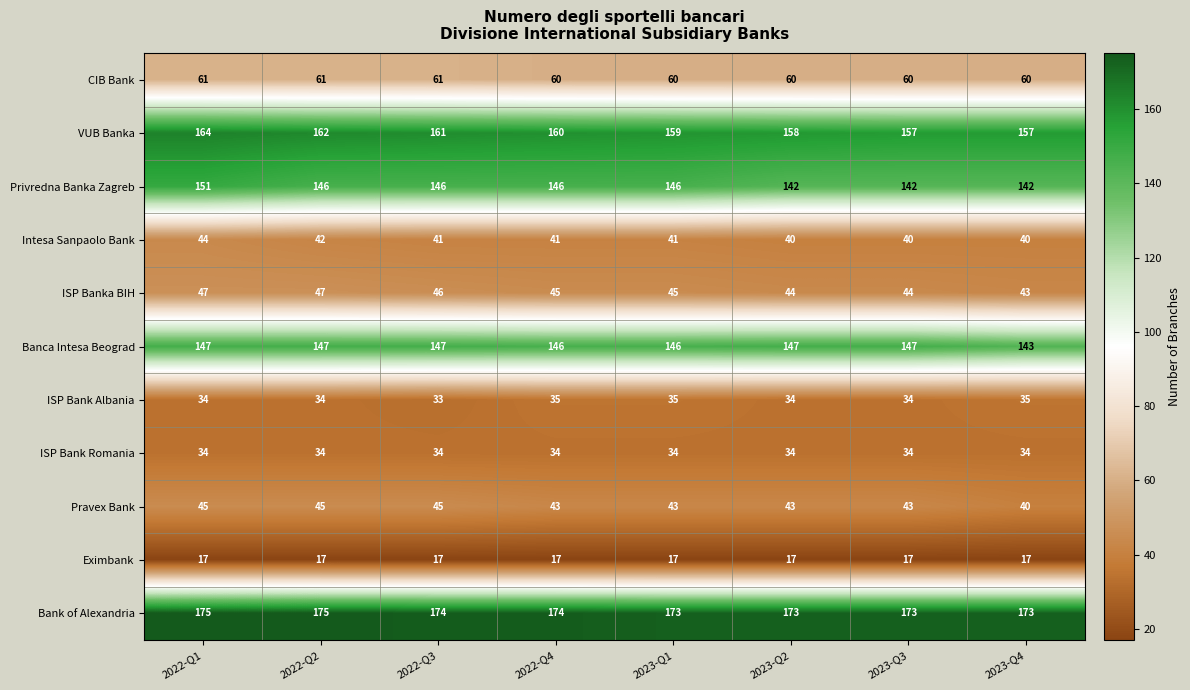

What is the greatest value displayed?

175